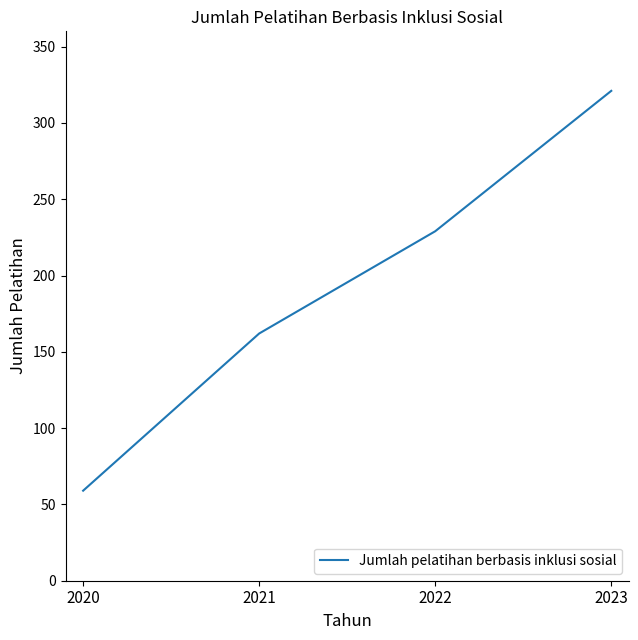

What value does the data have at 2020?

59